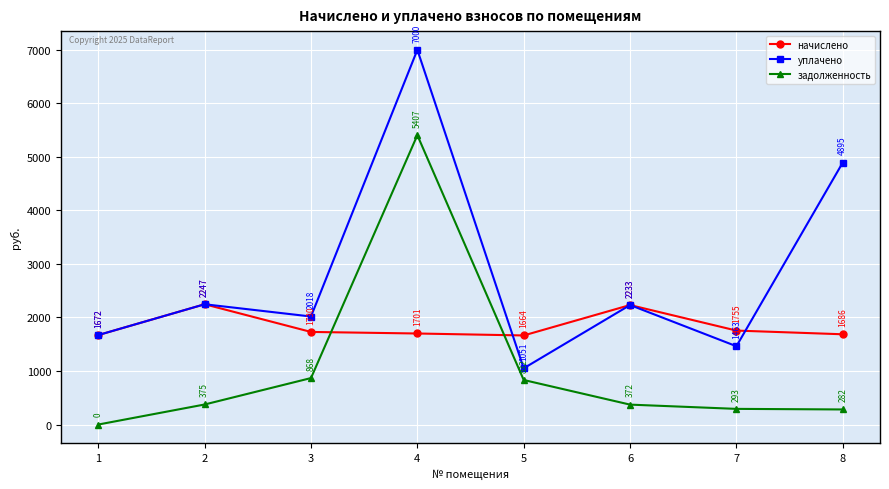

True or false: начислено and уплачено cross at least once.

True